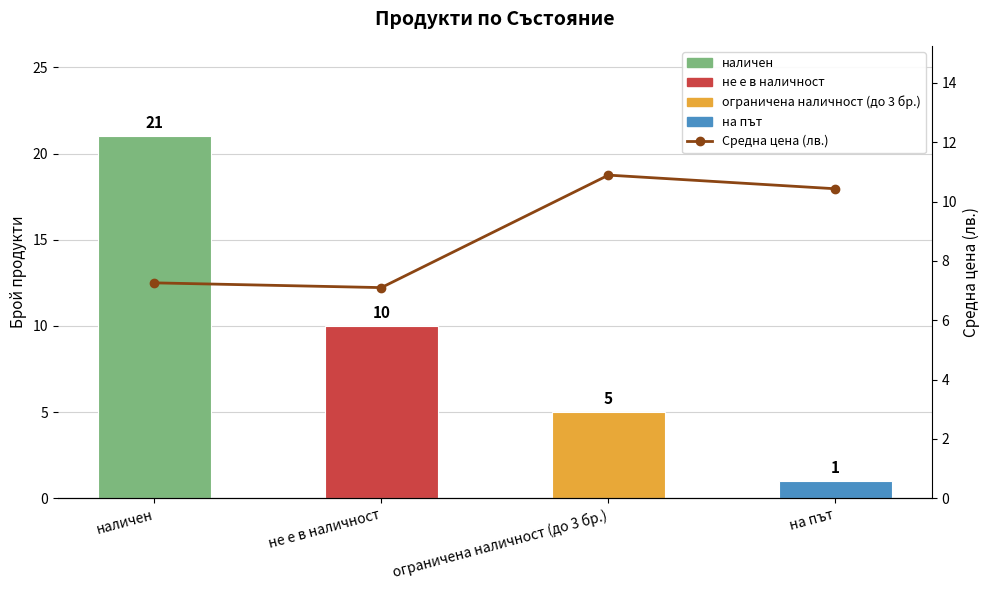

Which category has the lowest value in the Брой продукти series?

на път